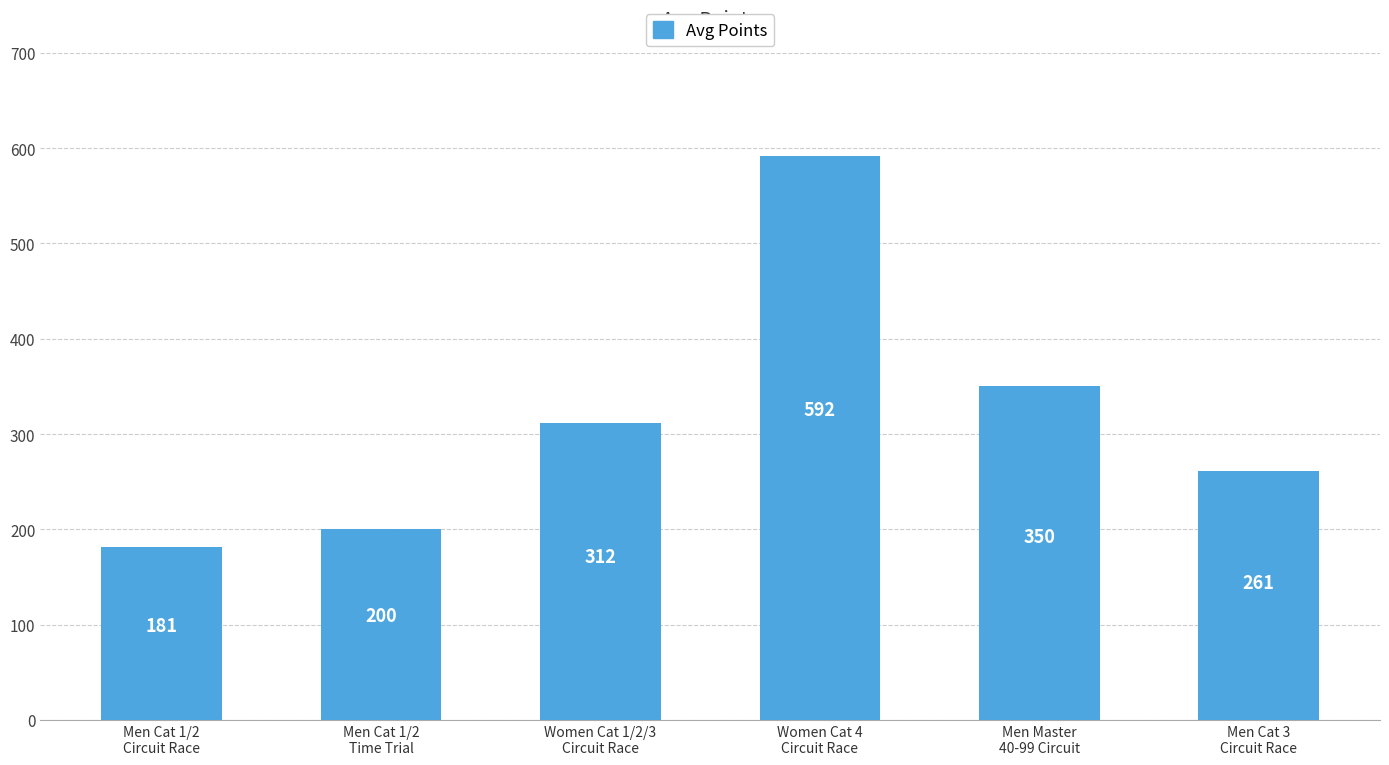

What is the value of the 2nd bar from the left?

199.8